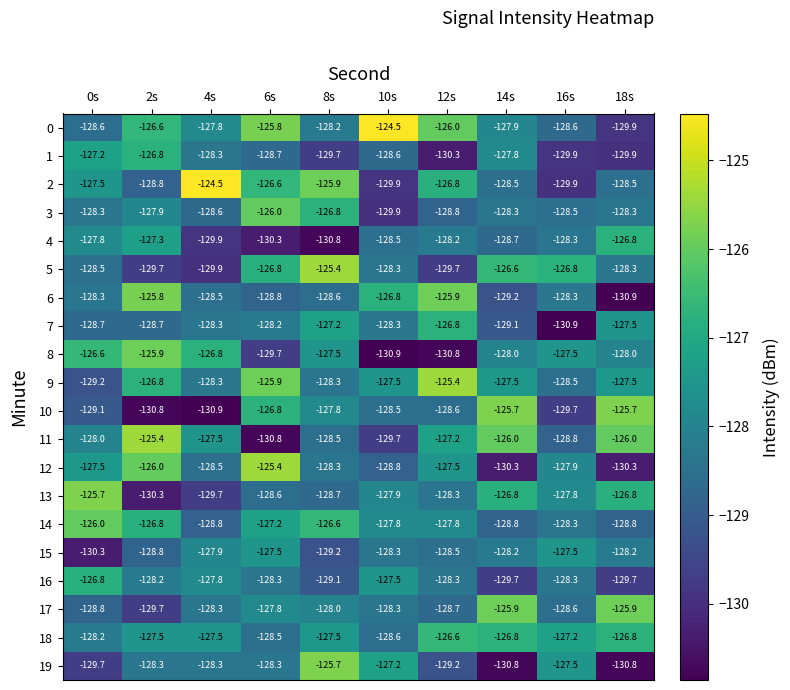

At which label does 8 reach its peak?

2s